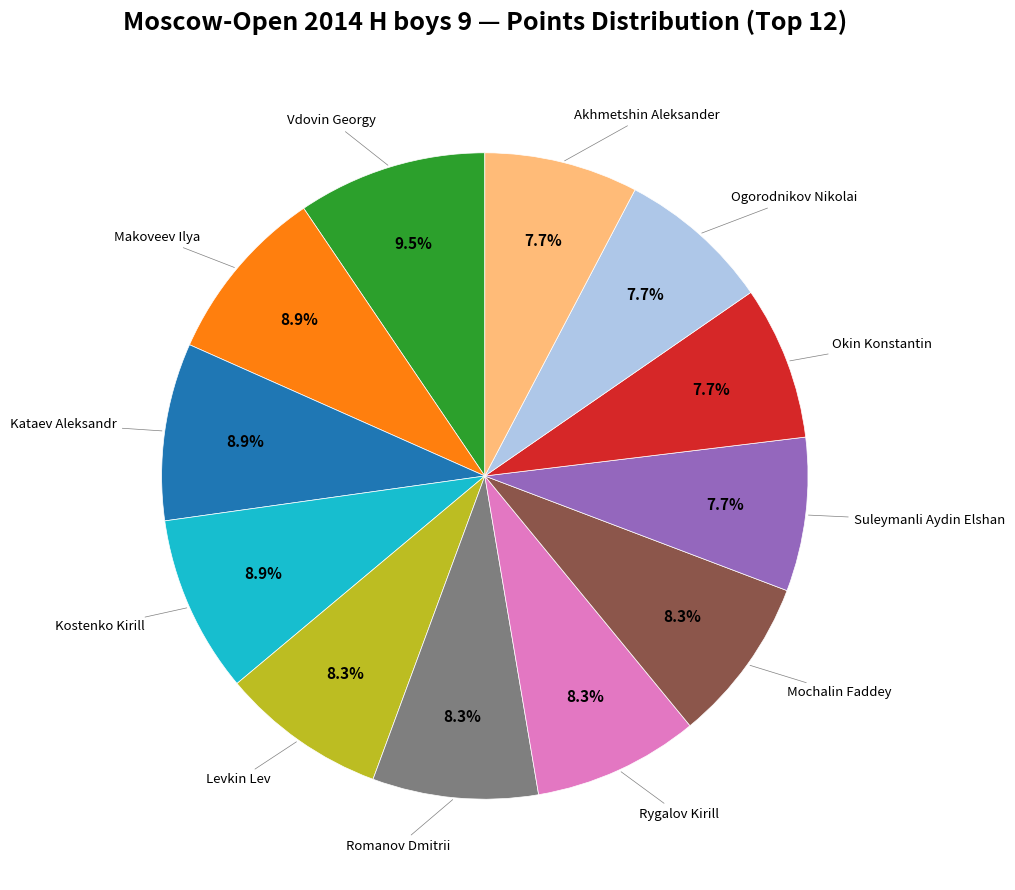

Is there any slice that represents more than half of the pie?

No